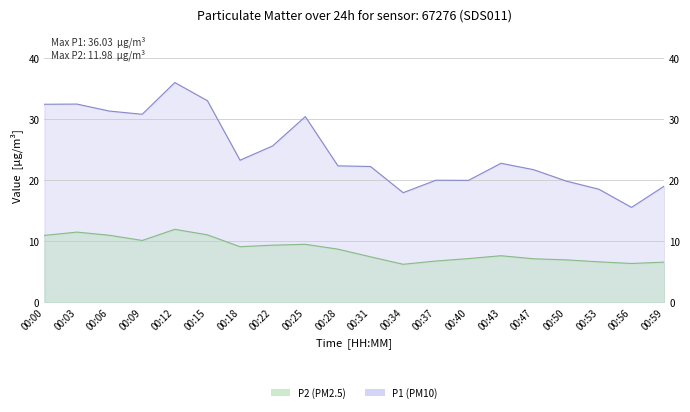

What is the sum of all P2 values?

172.5